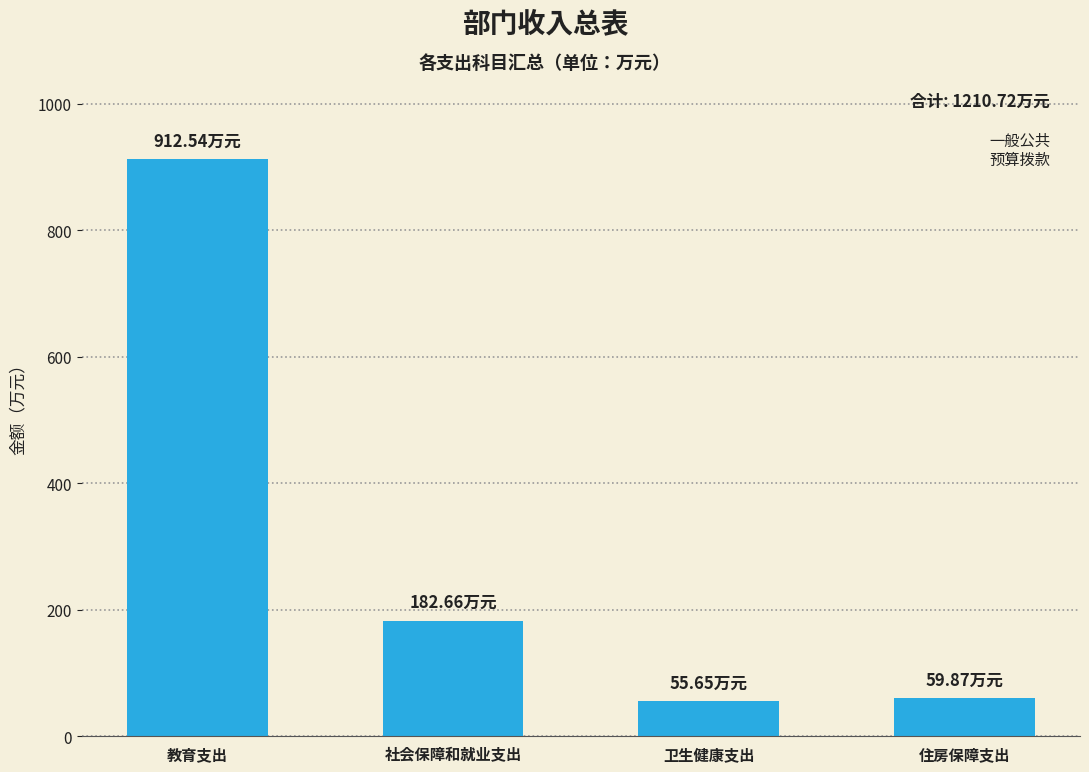

What is the change in value from 教育支出 to 社会保障和就业支出?

-729.9